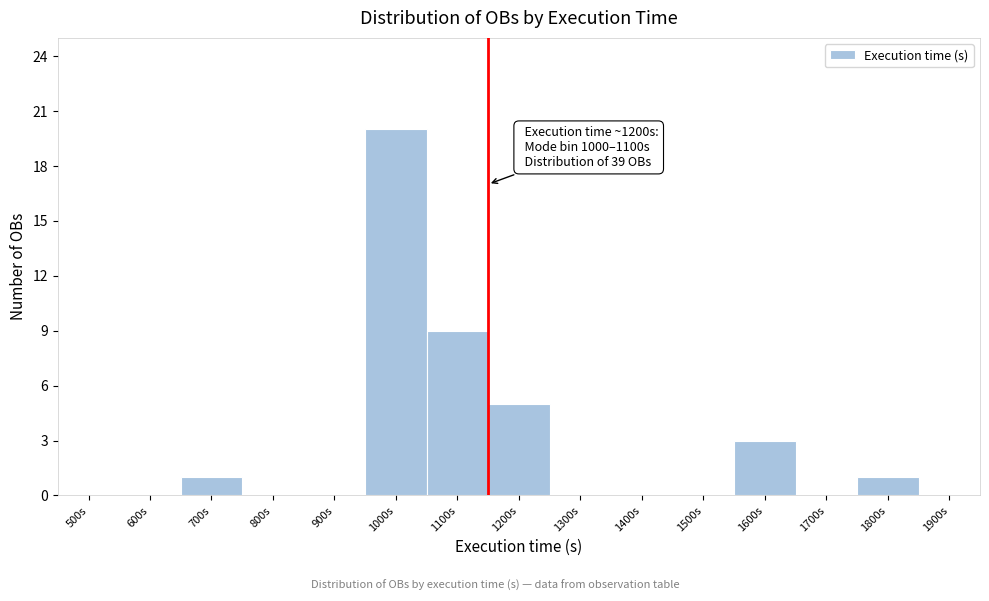

Reading left to right, list all the values displayed in this chart.

500s=0	600s=0	700s=1	800s=0	900s=0	1000s=20	1100s=9	1200s=5	1300s=0	1400s=0	1500s=0	1600s=3	1700s=0	1800s=1	1900s=0